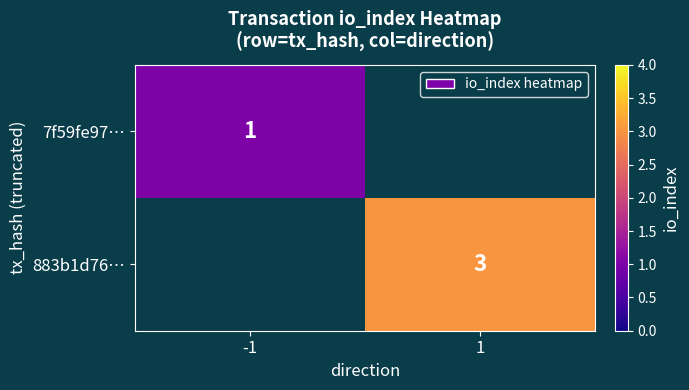

The value of 7f59fe97… at -1 is 1. True or false?

True